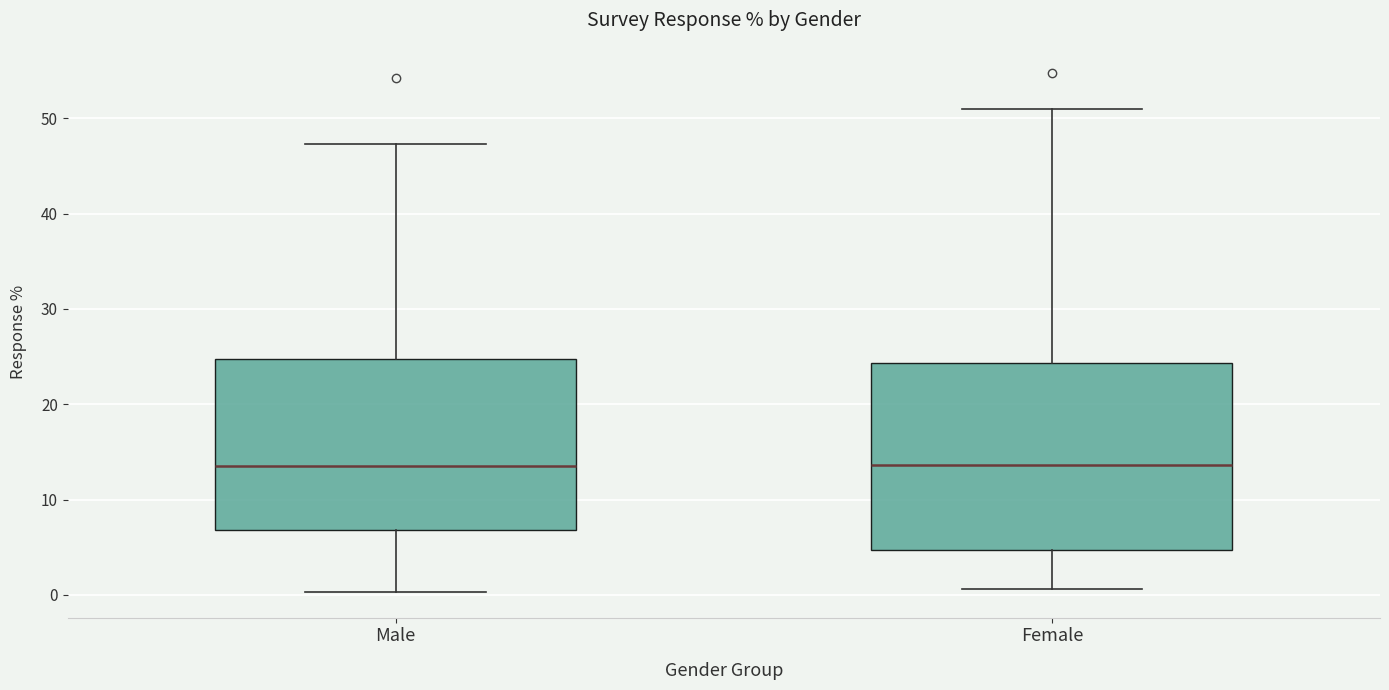

Reading left to right, read every box against the y-axis: the position of its median line, the range the box covers, and the ends of its whiskers. The values are not printed on the chart, so give them approximately, as read against the axis.

Male: median 14, box 7 to 25, whiskers 0 to 47
Female: median 14, box 5 to 24, whiskers 1 to 51